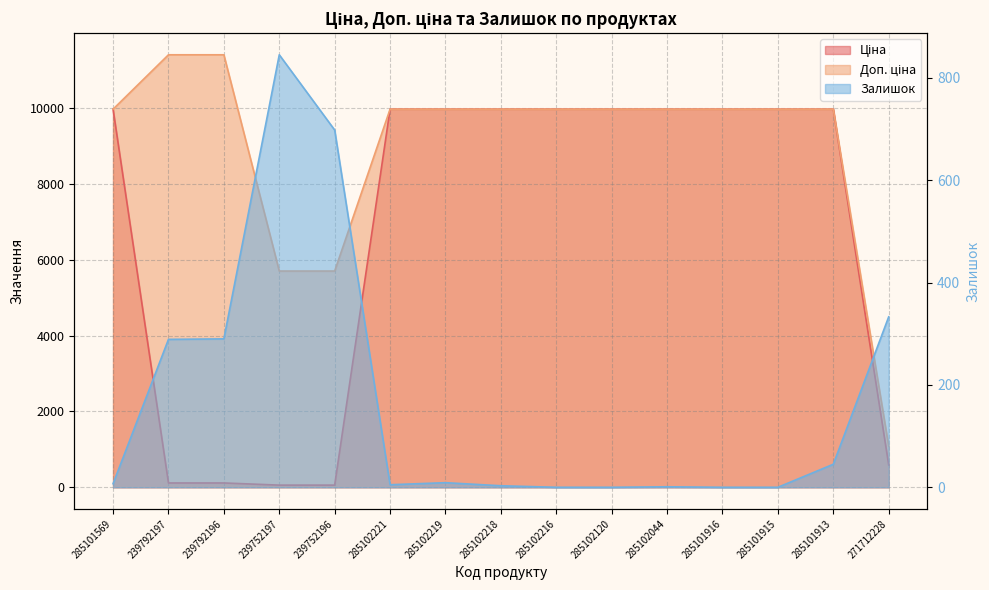

Which series has the widest spread of values?

Доп. ціна